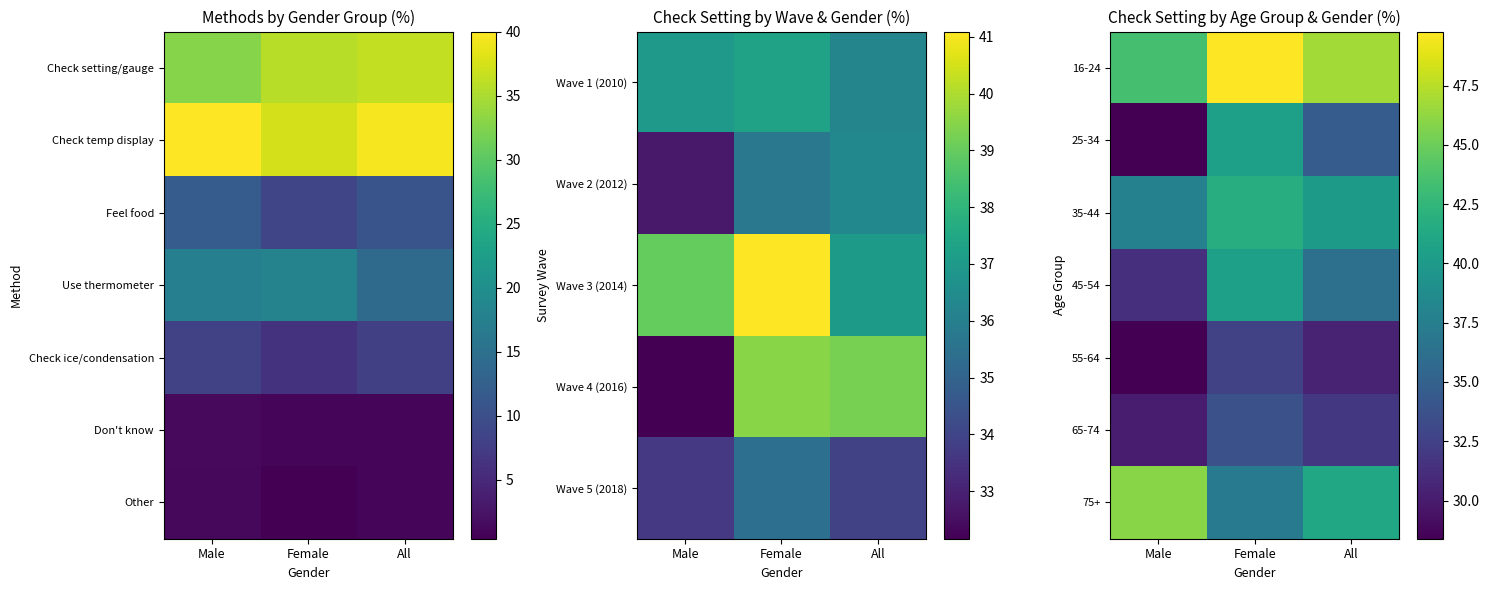

At how many categories does at least one series exceed 47?

1